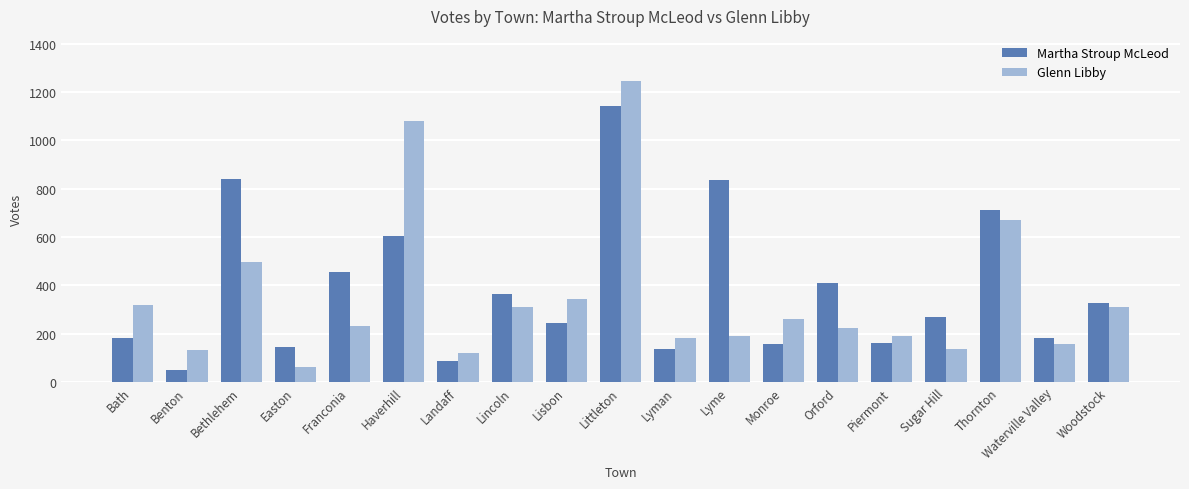

What is the spread (max minus min) of values at Bethlehem?

341